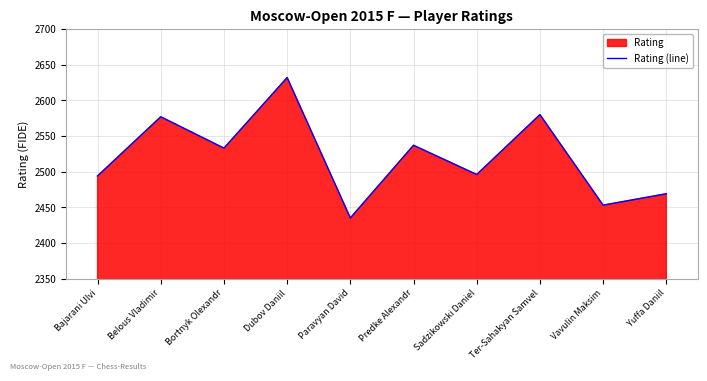

What is the label of the 8th point from the right?

Bortnyk Olexandr